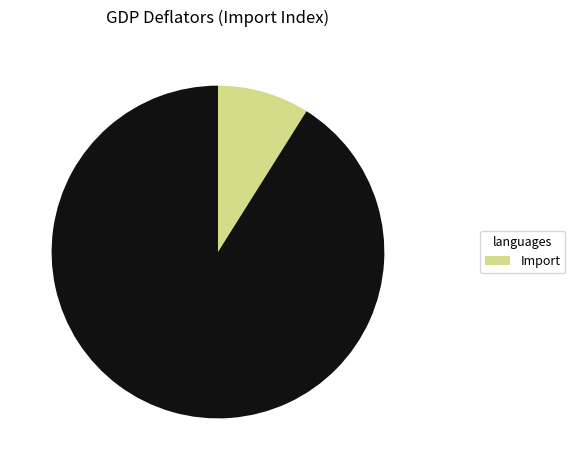

Does any single category account for the majority?

Yes